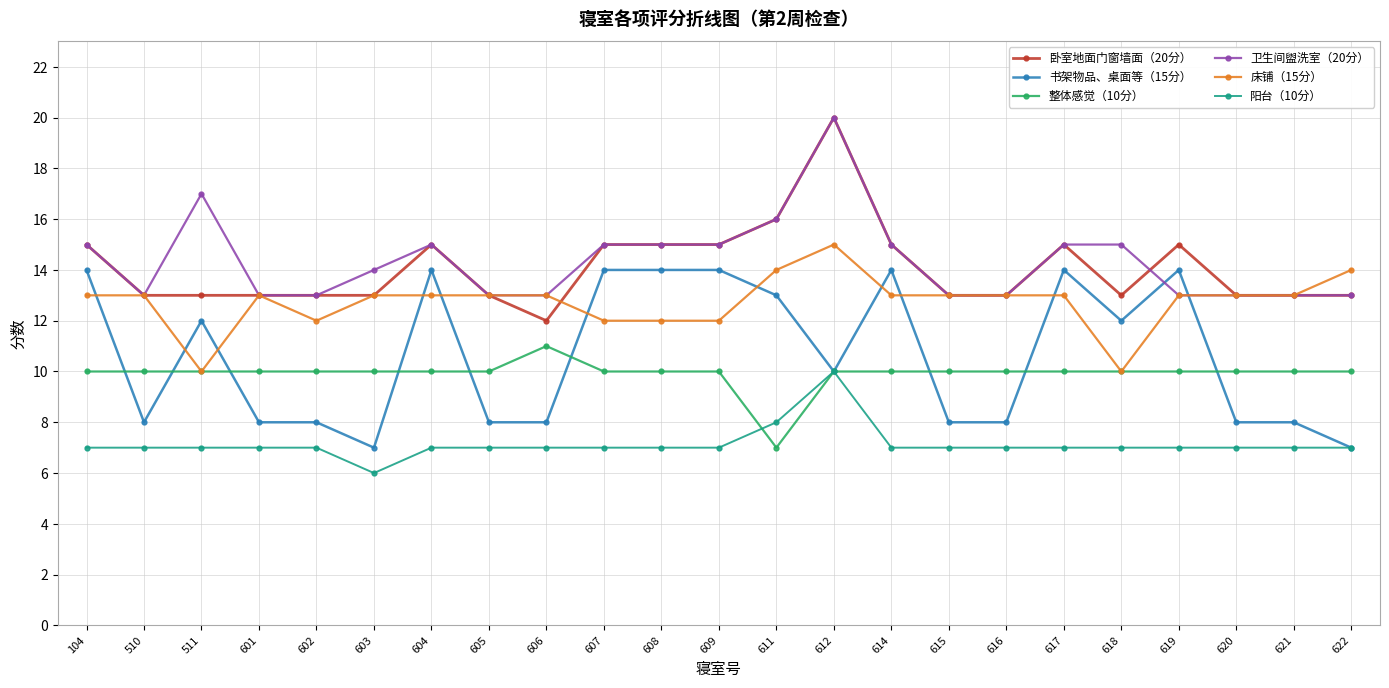

True or false: 卧室地面门窗墙面（20分） has more than 0 interior local peaks.

True